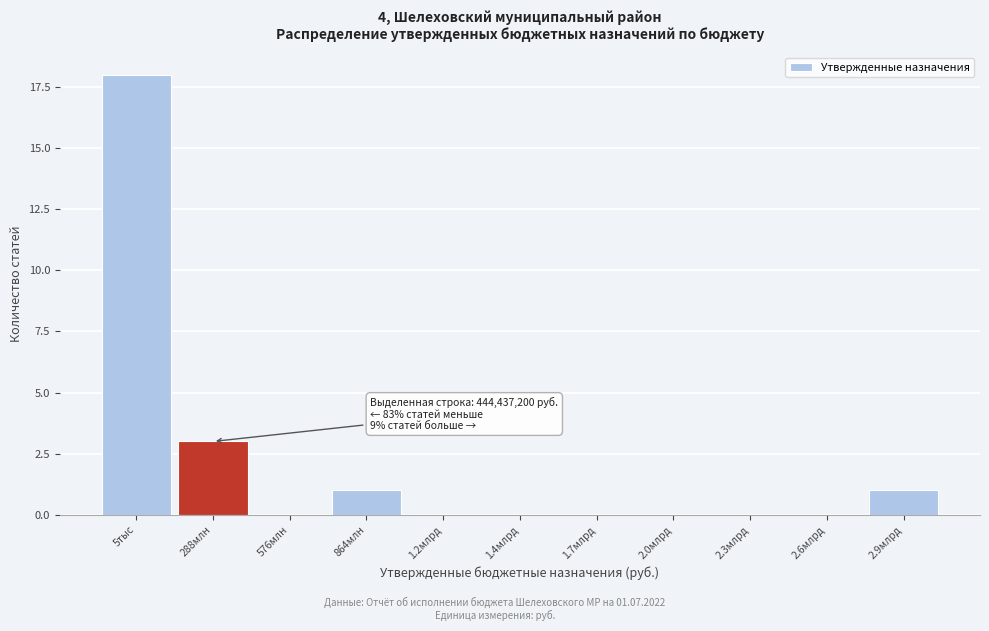

Reading left to right, list all the values displayed in this chart.

5тыс=18	288млн=3	576млн=0	864млн=1	1.2млрд=0	1.4млрд=0	1.7млрд=0	2.0млрд=0	2.3млрд=0	2.6млрд=0	2.9млрд=1